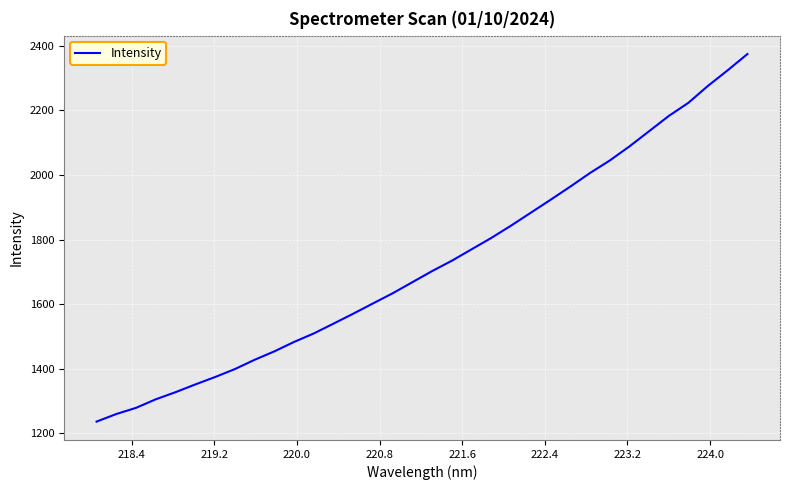

What is the difference between the maximum and minimum values?

1138.5